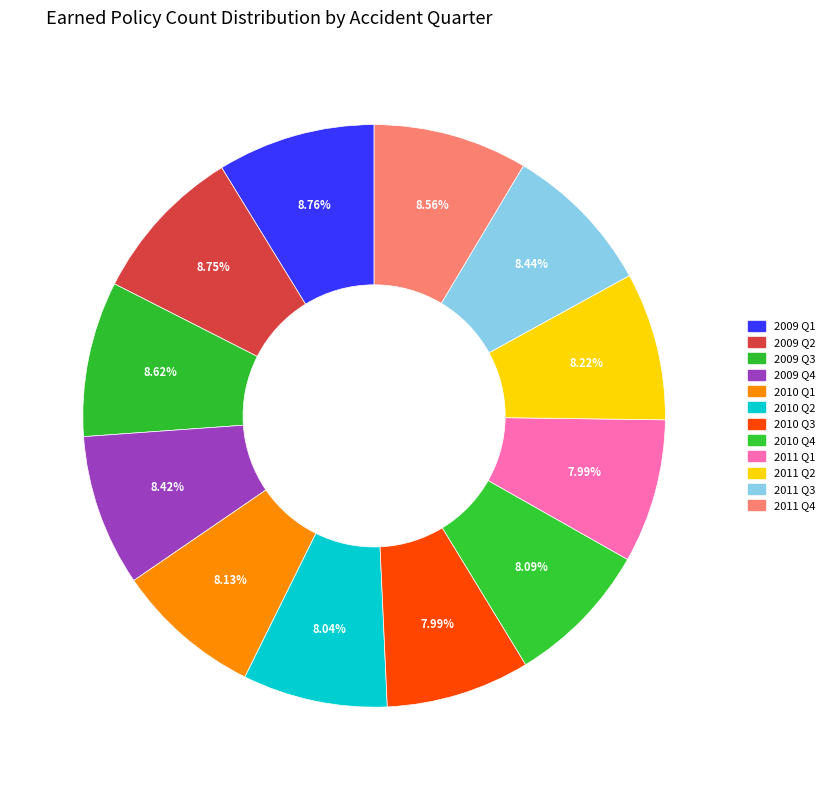

Rank the categories by value from highest to lowest.

2009 Q1, 2009 Q2, 2009 Q3, 2011 Q4, 2011 Q3, 2009 Q4, 2011 Q2, 2010 Q1, 2010 Q4, 2010 Q2, 2010 Q3, 2011 Q1